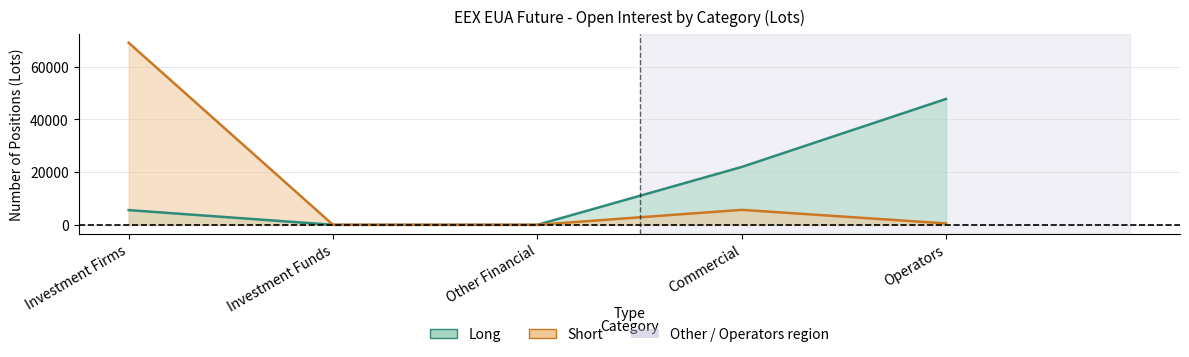

Which series has the largest range (max minus min)?

Short